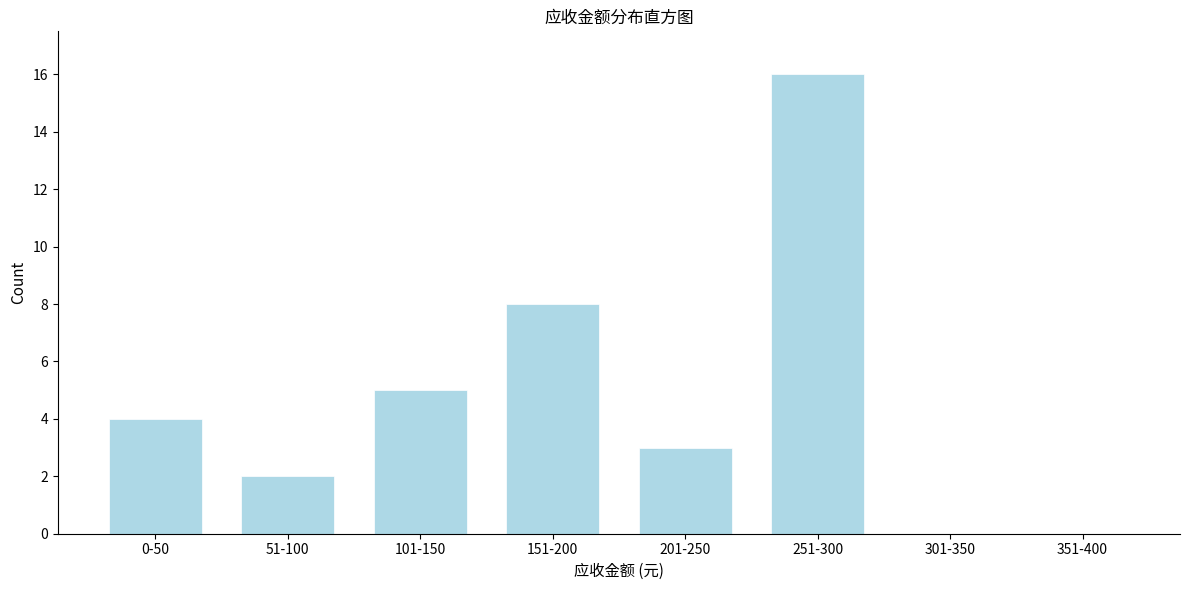

Reading left to right, what are all the values shown in this chart?

0-50=4	51-100=2	101-150=5	151-200=8	201-250=3	251-300=16	301-350=0	351-400=0